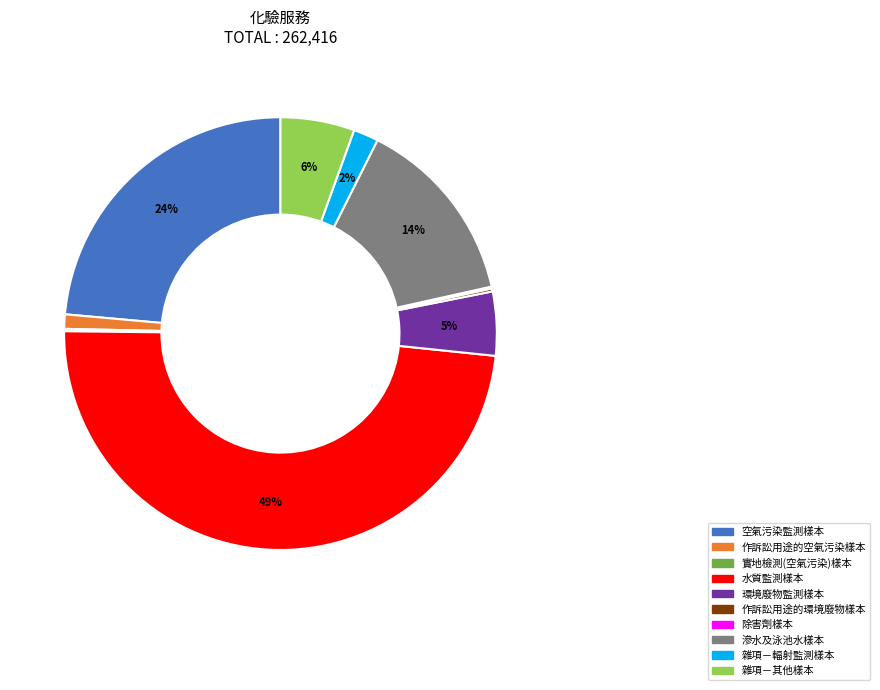

To the nearest percent, what is the average slice percentage?

10%